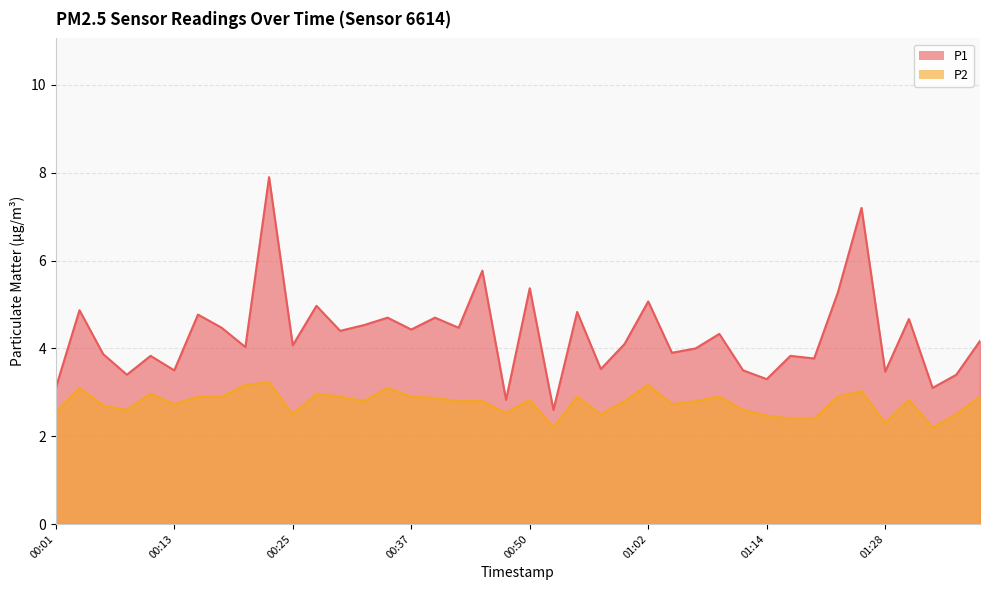

What is the maximum value for P2?

3.2